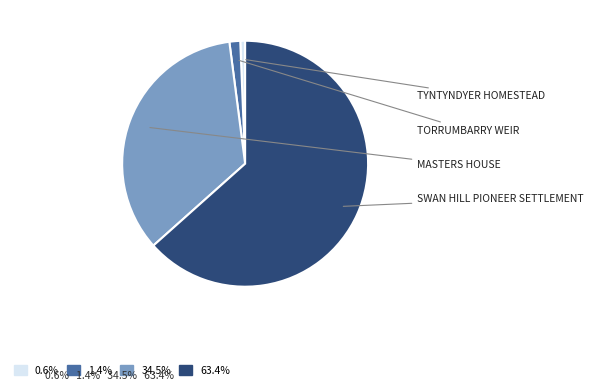

Is there a majority slice in this chart?

Yes